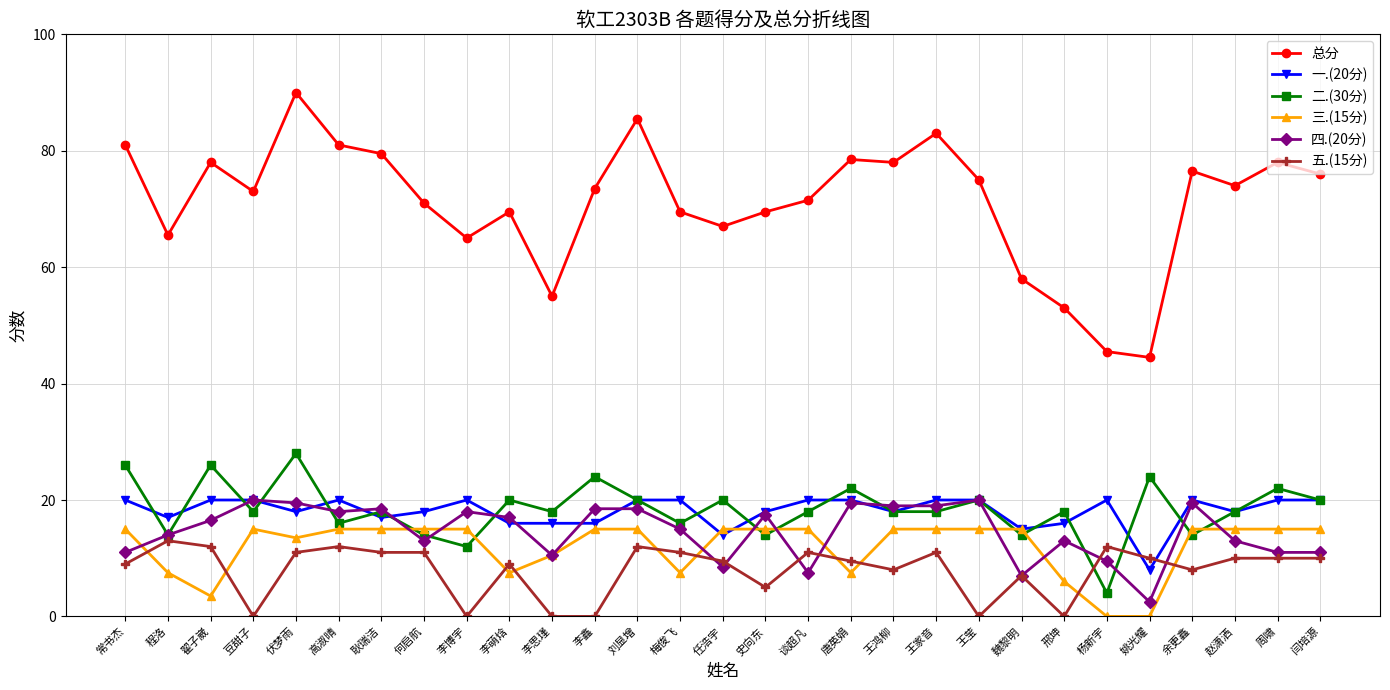

Reading left to right, list all the values displayed in this chart.

总分: 常书杰=81.0	程洛=65.5	翟子崴=78.0	豆甜子=73.0	伏梦雨=90.0	高淑晴=81.0	耿瑞洁=79.5	何启航=71.0	李博宇=65.0	李萌焓=69.5	李思瑾=55.0	李鑫=73.5	刘显增=85.5	梅俊飞=69.5	任浩宇=67.0	史向东=69.5	谈超凡=71.5	唐英娟=78.5	王鸿柳=78.0	王家音=83.0	王莹=75.0	魏黎明=58.0	邢坤=53.0	杨新宇=45.5	姚光耀=44.5	余更鑫=76.5	赵潇洒=74.0	周啸=78.0	闫培源=76.0
一.(20分): 常书杰=20.0	程洛=17.0	翟子崴=20.0	豆甜子=20.0	伏梦雨=18.0	高淑晴=20.0	耿瑞洁=17.0	何启航=18.0	李博宇=20.0	李萌焓=16.0	李思瑾=16.0	李鑫=16.0	刘显增=20.0	梅俊飞=20.0	任浩宇=14.0	史向东=18.0	谈超凡=20.0	唐英娟=20.0	王鸿柳=18.0	王家音=20.0	王莹=20.0	魏黎明=15.0	邢坤=16.0	杨新宇=20.0	姚光耀=8.0	余更鑫=20.0	赵潇洒=18.0	周啸=20.0	闫培源=20.0
二.(30分): 常书杰=26.0	程洛=14.0	翟子崴=26.0	豆甜子=18.0	伏梦雨=28.0	高淑晴=16.0	耿瑞洁=18.0	何启航=14.0	李博宇=12.0	李萌焓=20.0	李思瑾=18.0	李鑫=24.0	刘显增=20.0	梅俊飞=16.0	任浩宇=20.0	史向东=14.0	谈超凡=18.0	唐英娟=22.0	王鸿柳=18.0	王家音=18.0	王莹=20.0	魏黎明=14.0	邢坤=18.0	杨新宇=4.0	姚光耀=24.0	余更鑫=14.0	赵潇洒=18.0	周啸=22.0	闫培源=20.0
三.(15分): 常书杰=15.0	程洛=7.5	翟子崴=3.5	豆甜子=15.0	伏梦雨=13.5	高淑晴=15.0	耿瑞洁=15.0	何启航=15.0	李博宇=15.0	李萌焓=7.5	李思瑾=10.5	李鑫=15.0	刘显增=15.0	梅俊飞=7.5	任浩宇=15.0	史向东=15.0	谈超凡=15.0	唐英娟=7.5	王鸿柳=15.0	王家音=15.0	王莹=15.0	魏黎明=15.0	邢坤=6.0	杨新宇=0.0	姚光耀=0.0	余更鑫=15.0	赵潇洒=15.0	周啸=15.0	闫培源=15.0
四.(20分): 常书杰=11.0	程洛=14.0	翟子崴=16.5	豆甜子=20.0	伏梦雨=19.5	高淑晴=18.0	耿瑞洁=18.5	何启航=13.0	李博宇=18.0	李萌焓=17.0	李思瑾=10.5	李鑫=18.5	刘显增=18.5	梅俊飞=15.0	任浩宇=8.5	史向东=17.5	谈超凡=7.5	唐英娟=19.5	王鸿柳=19.0	王家音=19.0	王莹=20.0	魏黎明=7.0	邢坤=13.0	杨新宇=9.5	姚光耀=2.5	余更鑫=19.5	赵潇洒=13.0	周啸=11.0	闫培源=11.0
五.(15分): 常书杰=9.0	程洛=13.0	翟子崴=12.0	豆甜子=0.0	伏梦雨=11.0	高淑晴=12.0	耿瑞洁=11.0	何启航=11.0	李博宇=0.0	李萌焓=9.0	李思瑾=0.0	李鑫=0.0	刘显增=12.0	梅俊飞=11.0	任浩宇=9.5	史向东=5.0	谈超凡=11.0	唐英娟=9.5	王鸿柳=8.0	王家音=11.0	王莹=0.0	魏黎明=7.0	邢坤=0.0	杨新宇=12.0	姚光耀=10.0	余更鑫=8.0	赵潇洒=10.0	周啸=10.0	闫培源=10.0